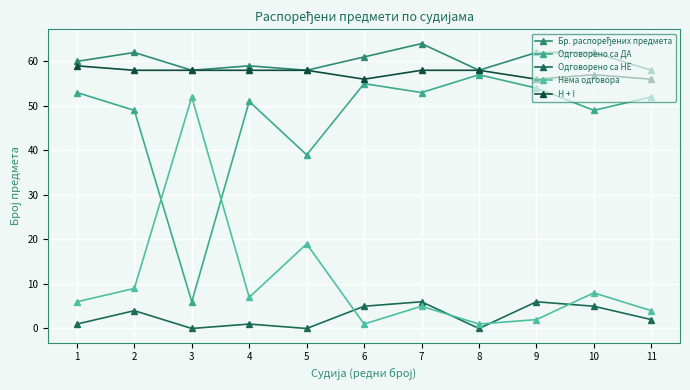

Reading left to right, transcribe all the data shown in this chart.

Бр. распоређених предмета: 1=60	2=62	3=58	4=59	5=58	6=61	7=64	8=58	9=62	10=62	11=58
Одговорено са ДА: 1=53	2=49	3=6	4=51	5=39	6=55	7=53	8=57	9=54	10=49	11=52
Одговорено са НЕ: 1=1	2=4	3=0	4=1	5=0	6=5	7=6	8=0	9=6	10=5	11=2
Нема одговора: 1=6	2=9	3=52	4=7	5=19	6=1	7=5	8=1	9=2	10=8	11=4
H + I: 1=59	2=58	3=58	4=58	5=58	6=56	7=58	8=58	9=56	10=57	11=56